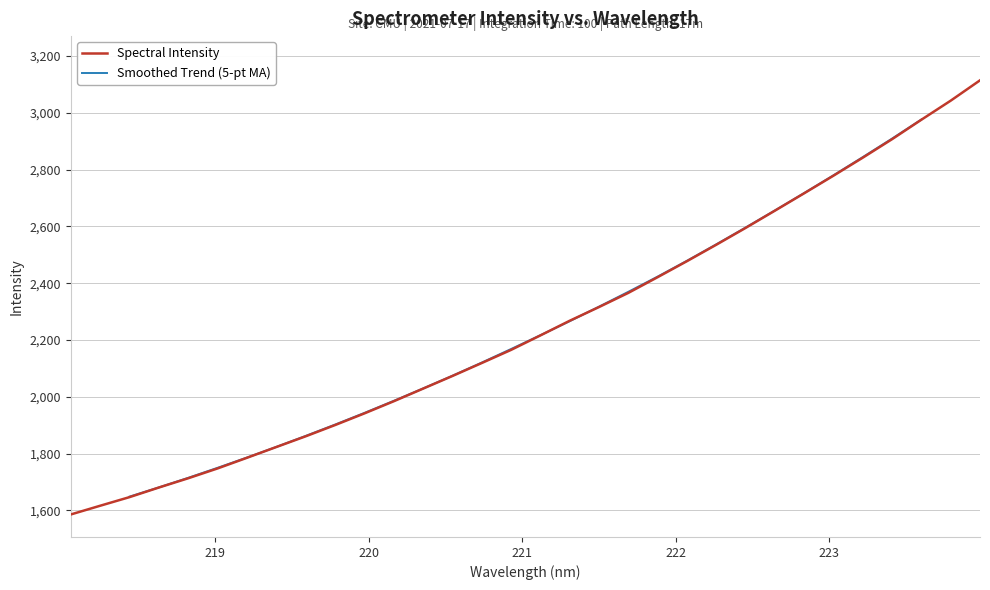

What is the value of the 1st point from the left?

1585.5